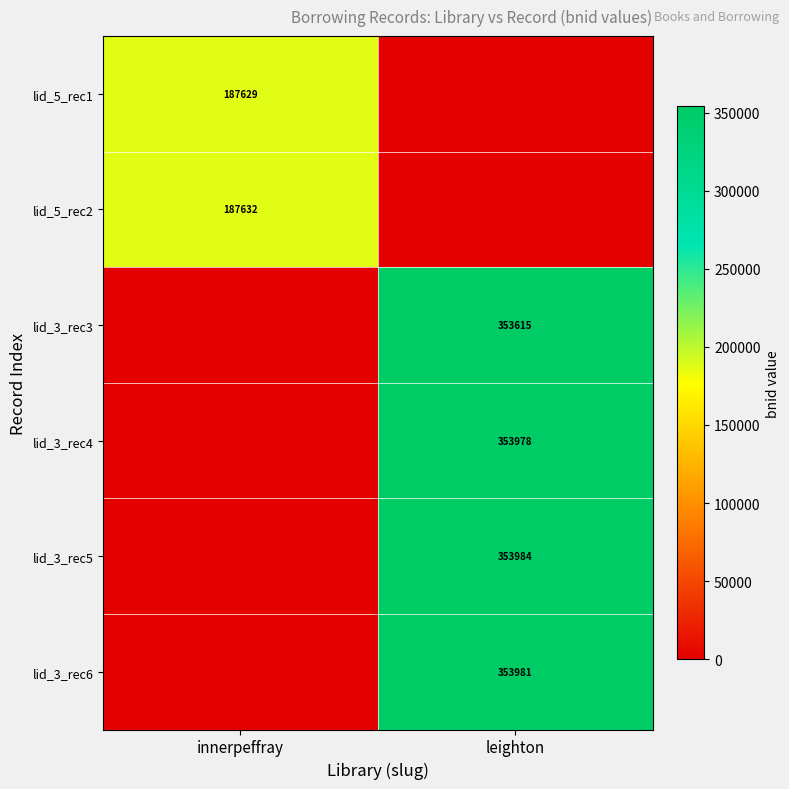

True or false: lid_5_rec1 has a value of 247673 at innerpeffray.

False